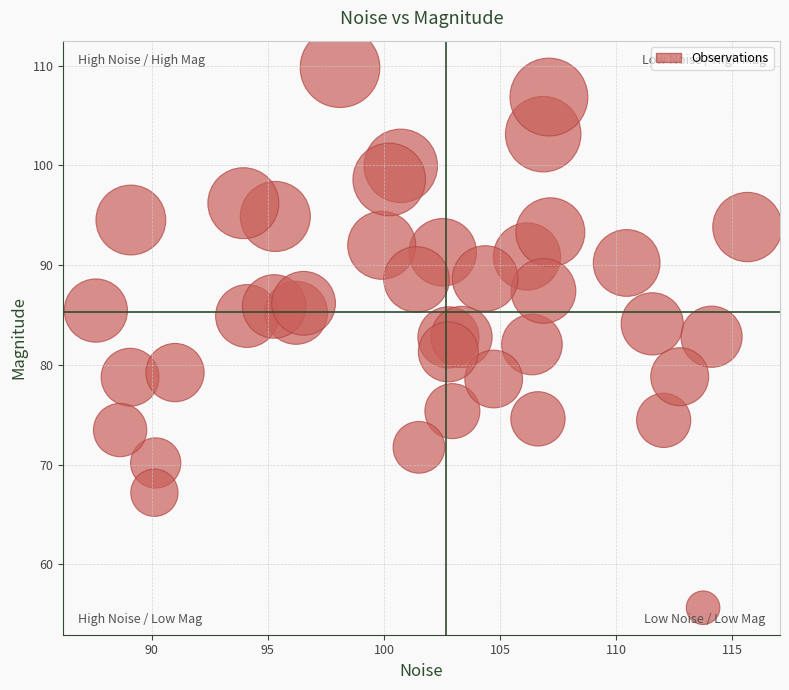

What is the range of X values (max minus min)?

28.1